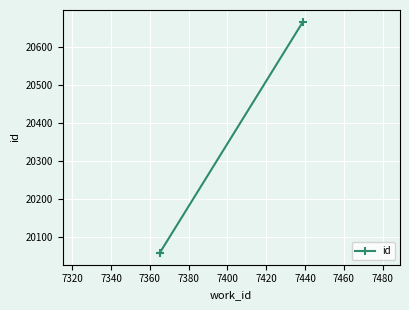

What is the value of the 1st point from the left?

20058